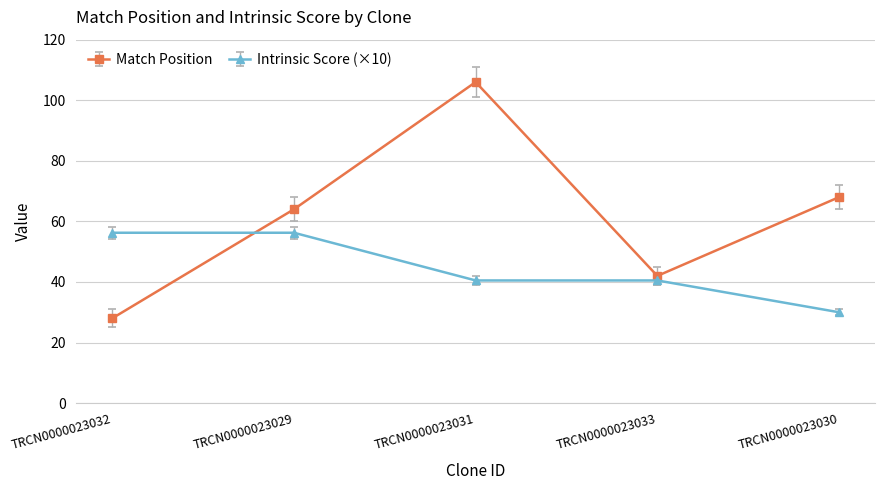

The Intrinsic Score (×10) series shows 40.5 at TRCN0000023033. True or false?

True